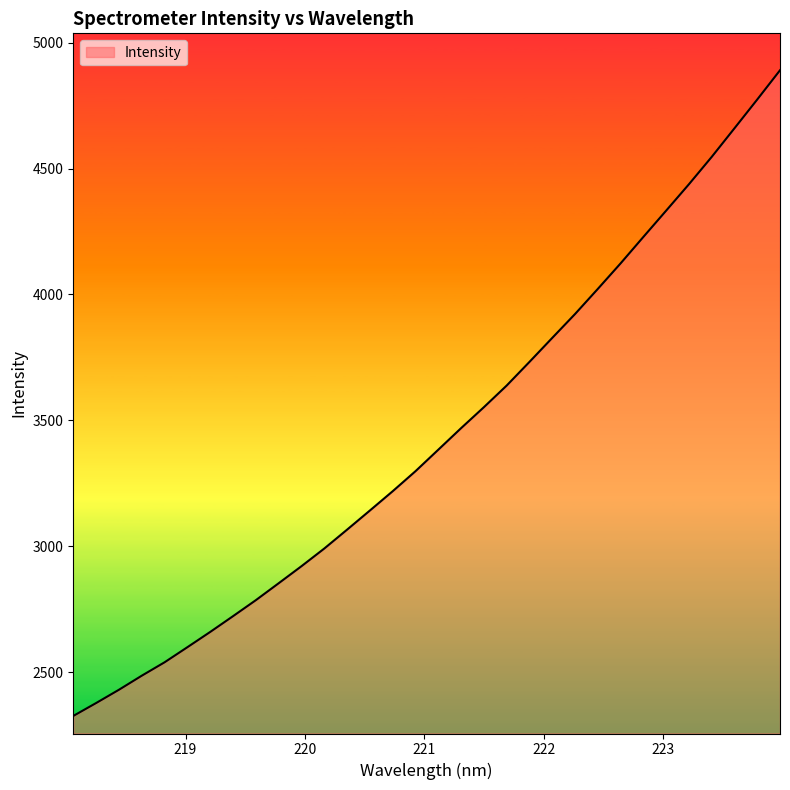

What is the difference between the maximum and minimum values?

2564.3